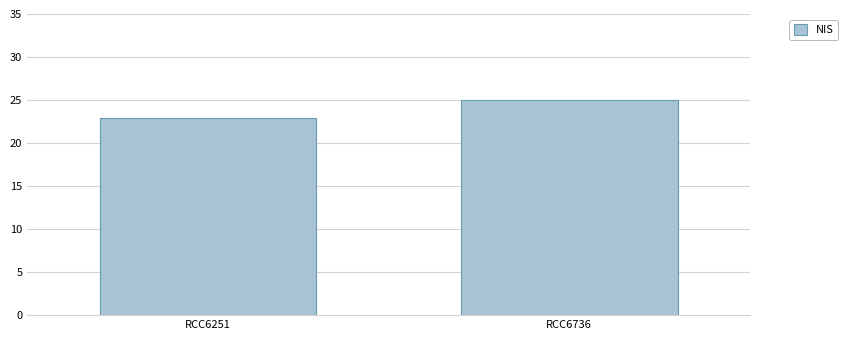

Reading left to right, list all the values displayed in this chart.

23.0	25.0